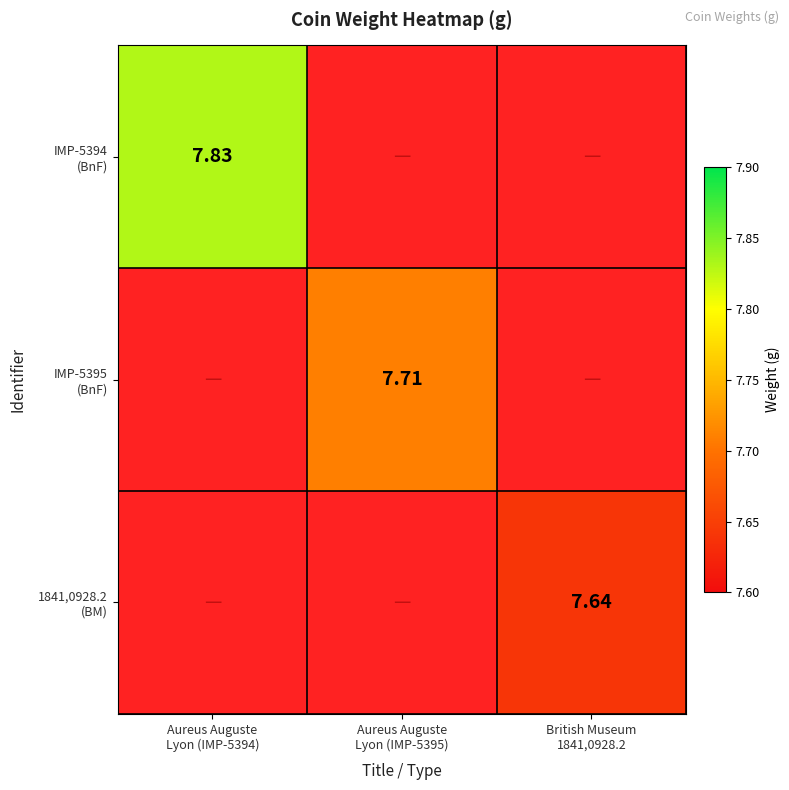

Is the value of 1841,0928.2 (BM) at British Museum 1841,0928.2 greater than the value of IMP-5395 (BnF) at Aureus Auguste Lyon (IMP-5394)?

No